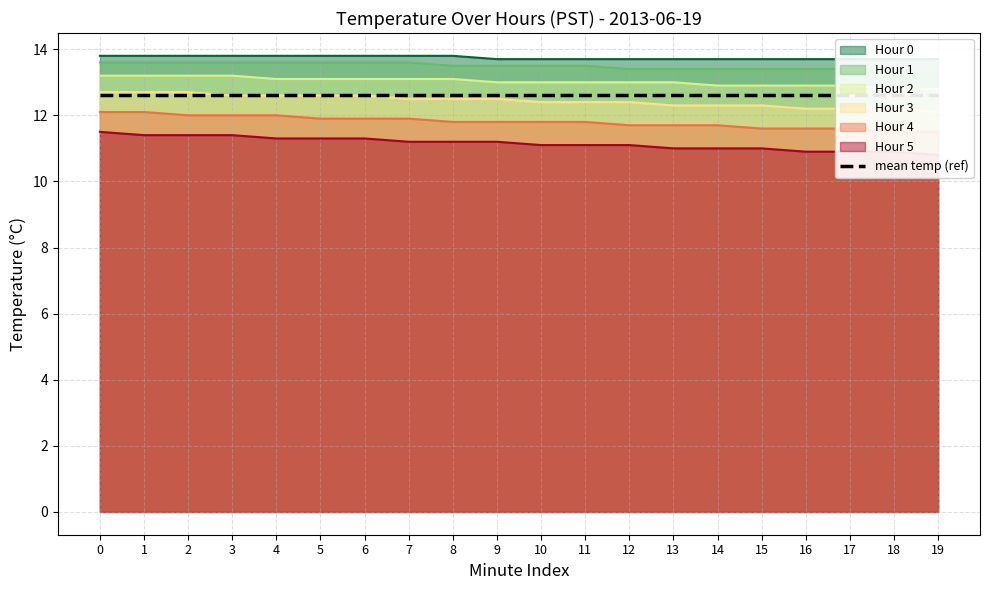

What is the difference between the Hour 4 values at 1 and 6?

0.2